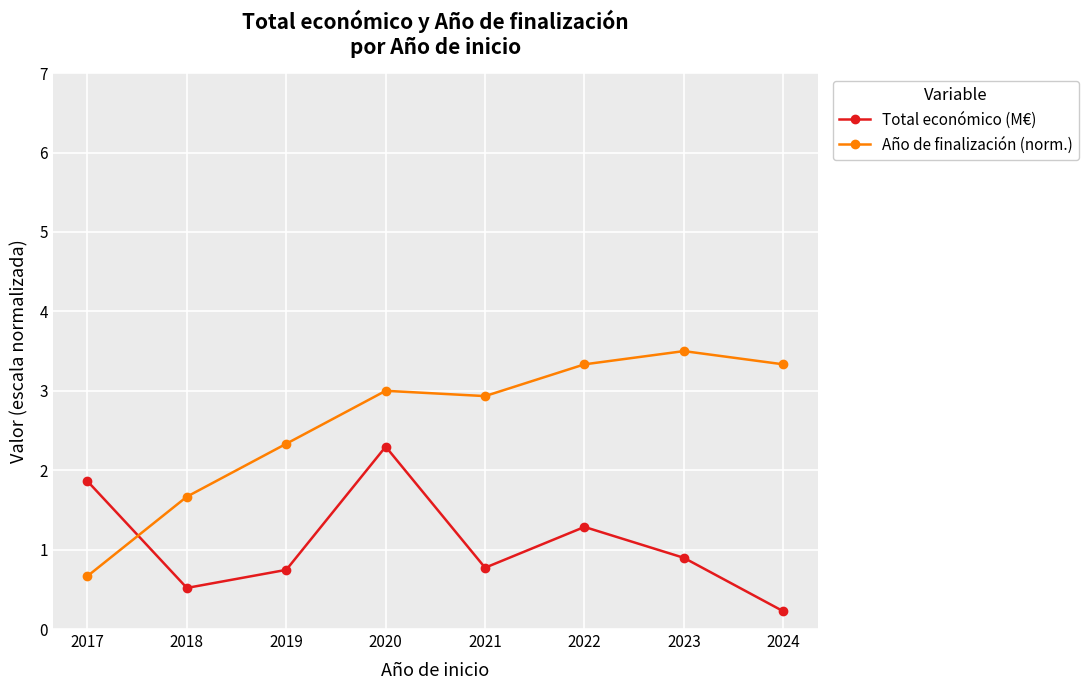

What are all the series names shown in the legend?

Total económico (M€), Año de finalización (norm.)